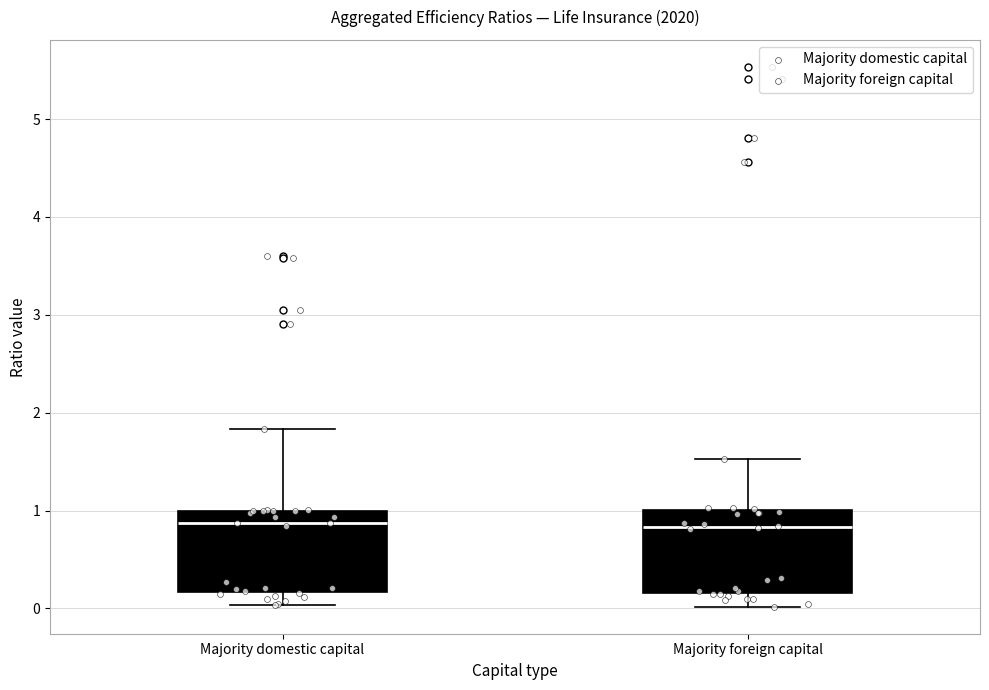

Where is the upper edge of the box for Majority foreign capital on the y-axis? The values are not printed on the chart, so give them approximately, as read against the axis.

1.0